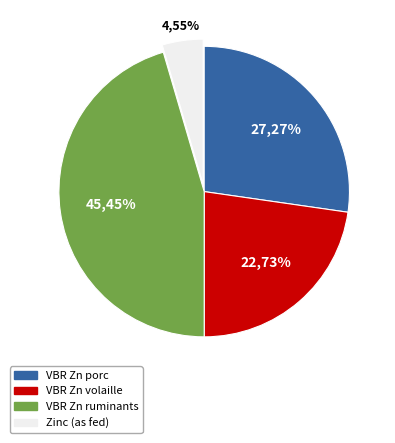

What is the smallest slice in the pie chart?

Zinc (as fed)